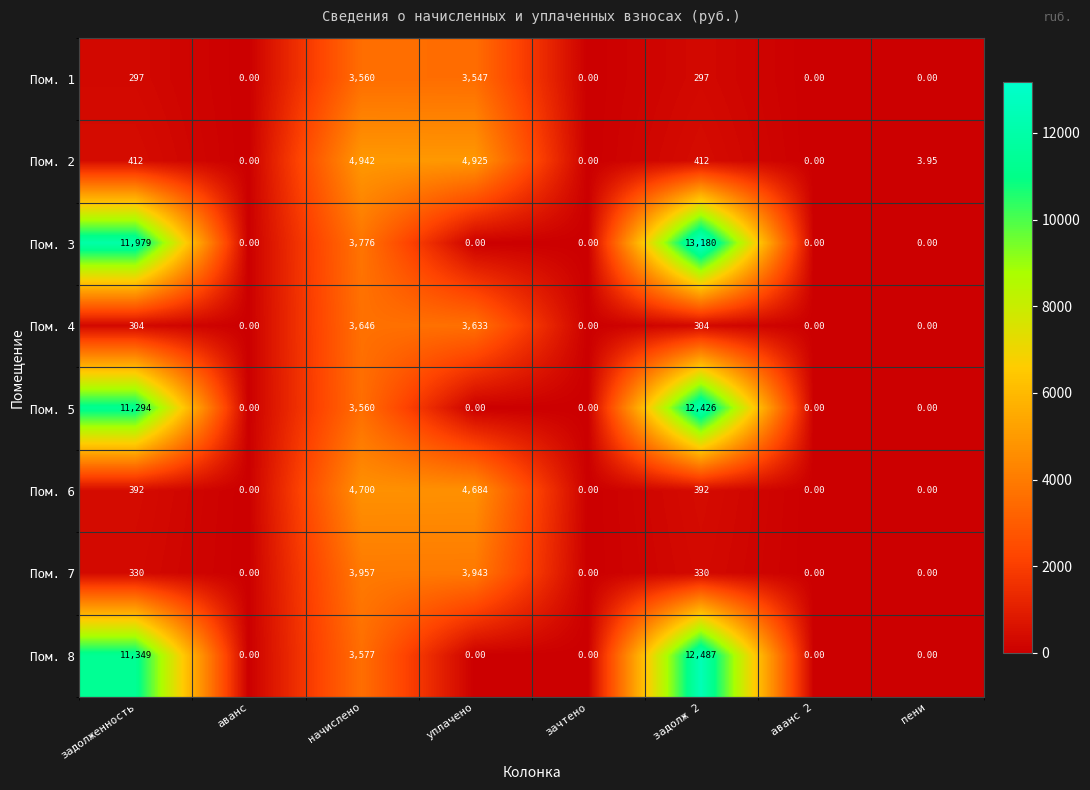

How many values in the Пом. 8 series exceed 0?

3